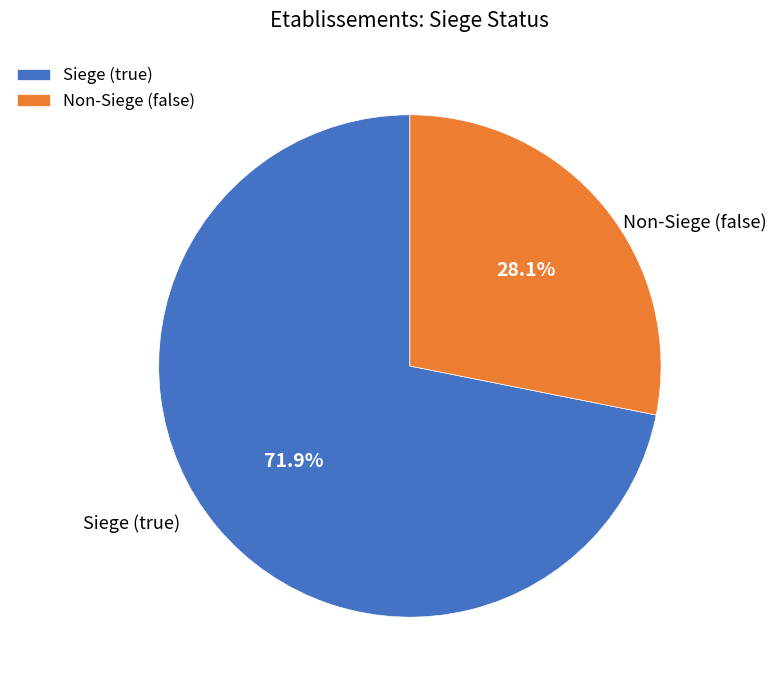

How many slices are in this pie chart?

2